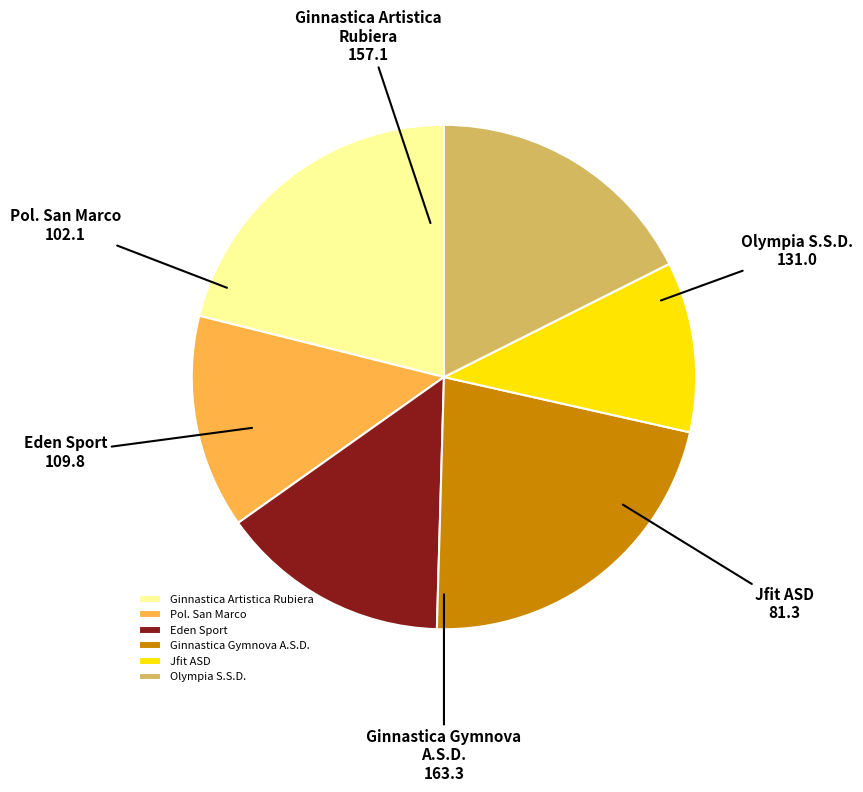

Does Eden Sport account for over 50% of the chart?

No